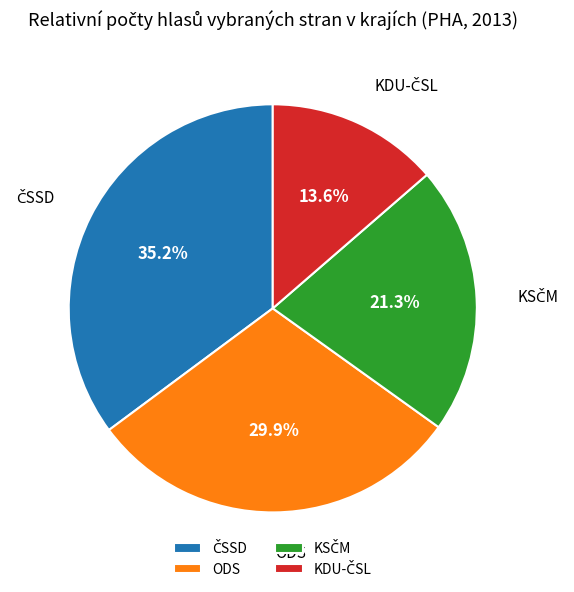

Is there a majority slice in this chart?

No